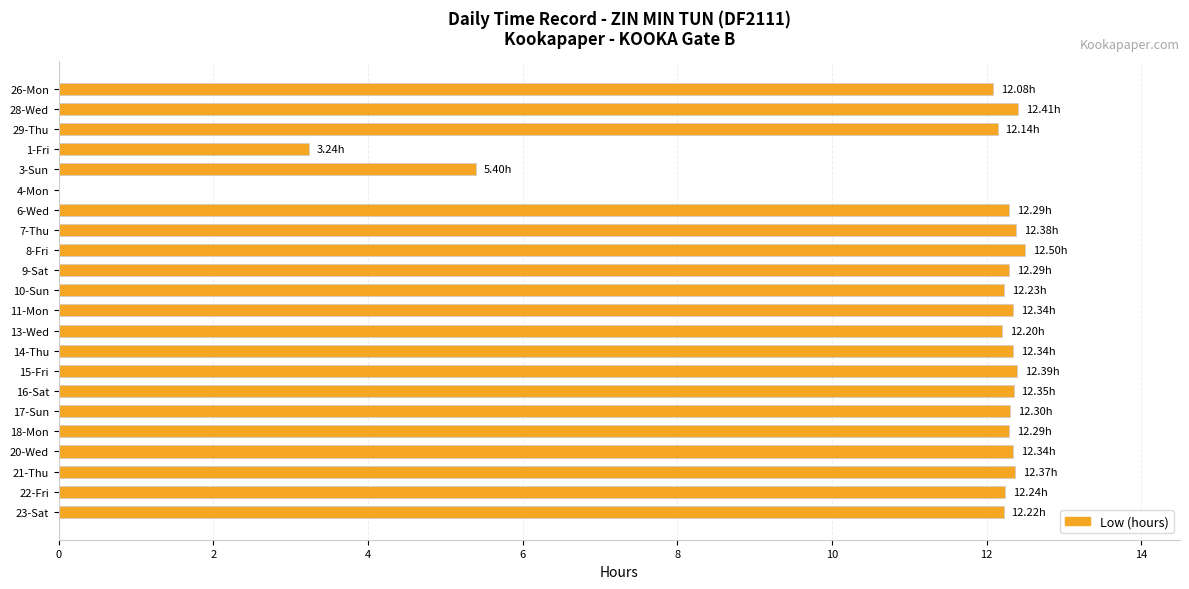

What is the sum of the values at 1-Fri and 23-Sat?

15.5